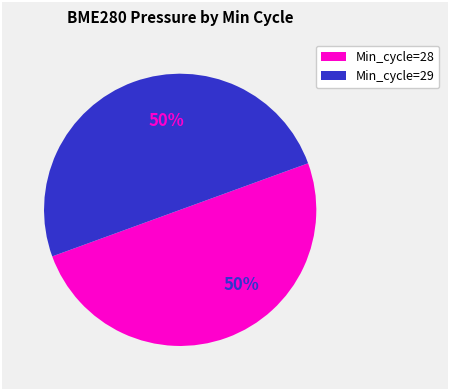

To the nearest percent, what is the average slice percentage?

50%